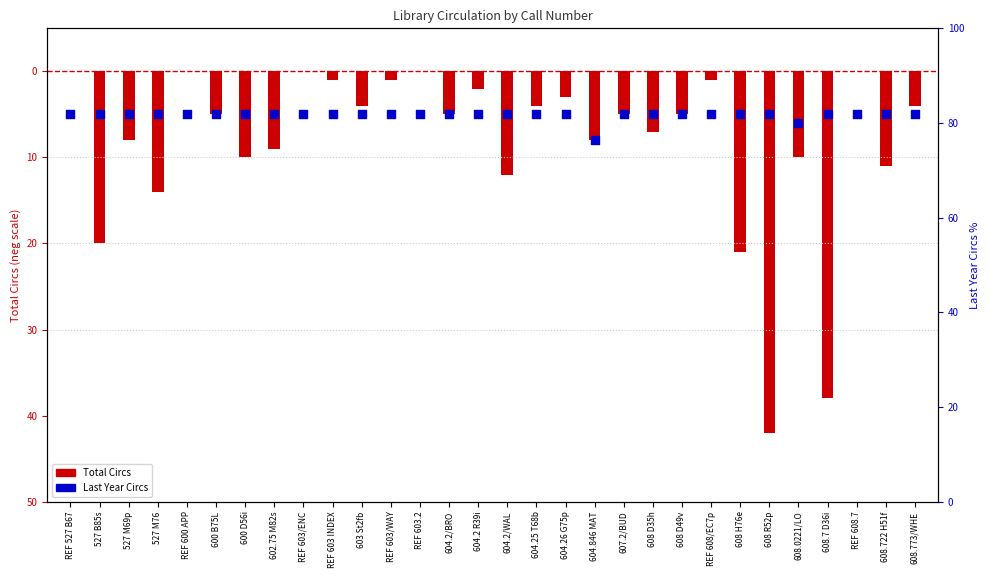

What are all the series names shown in the legend?

Total Circs, Last Year Circs